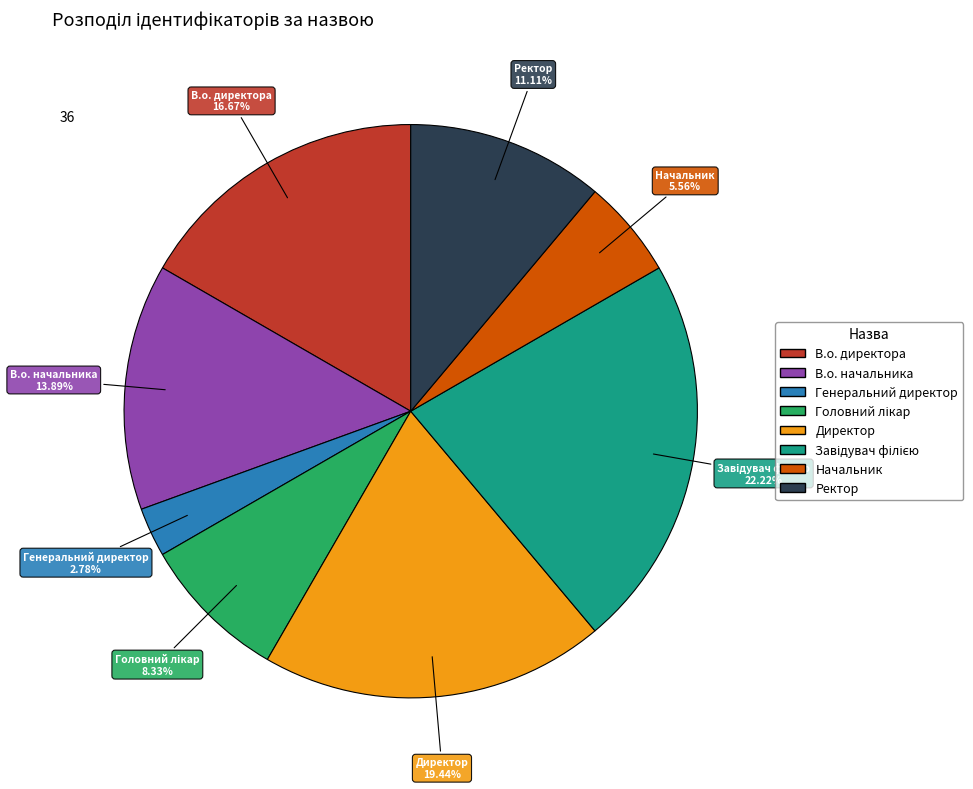

Count the number of slices in the pie.

8